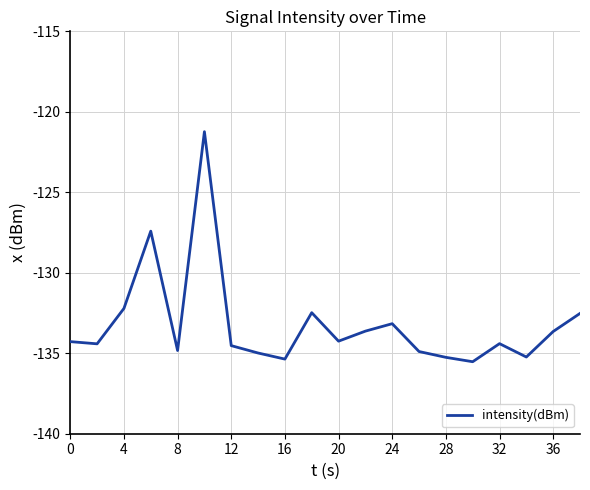

Is this an area chart (filled region under the line)?

No